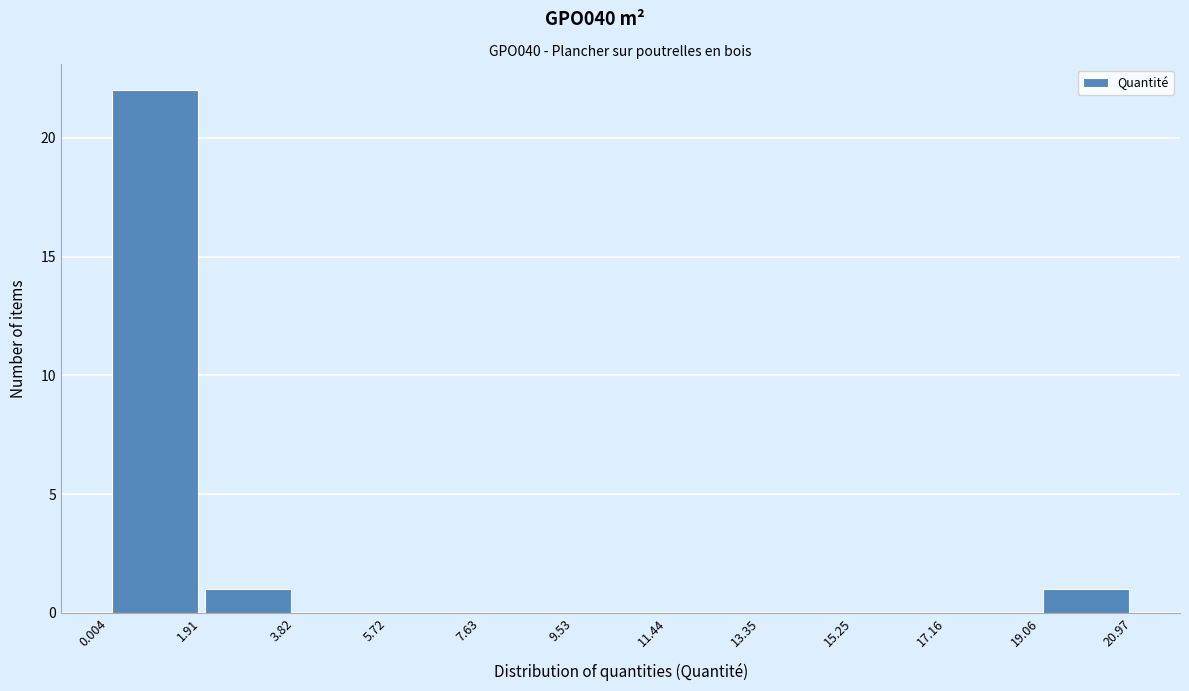

Over which range of the x-axis is the bar tallest?

0.004 to 1.91